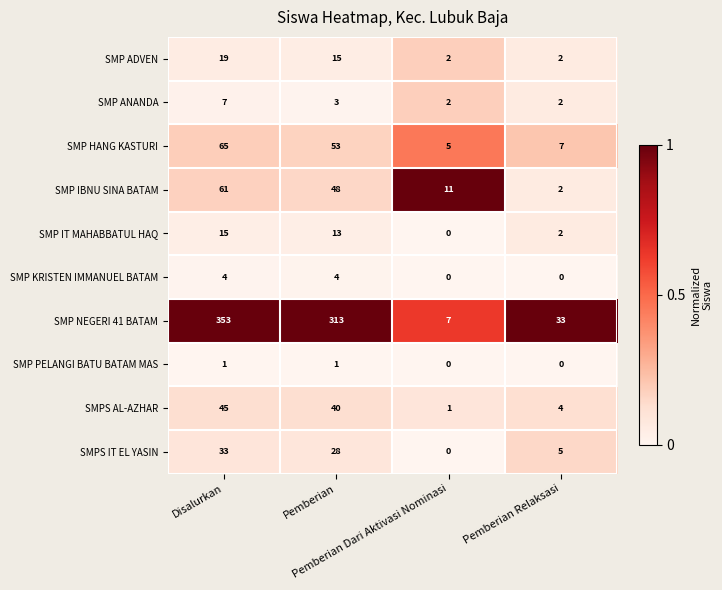

What is the highest value of the SMP HANG KASTURI series?

65